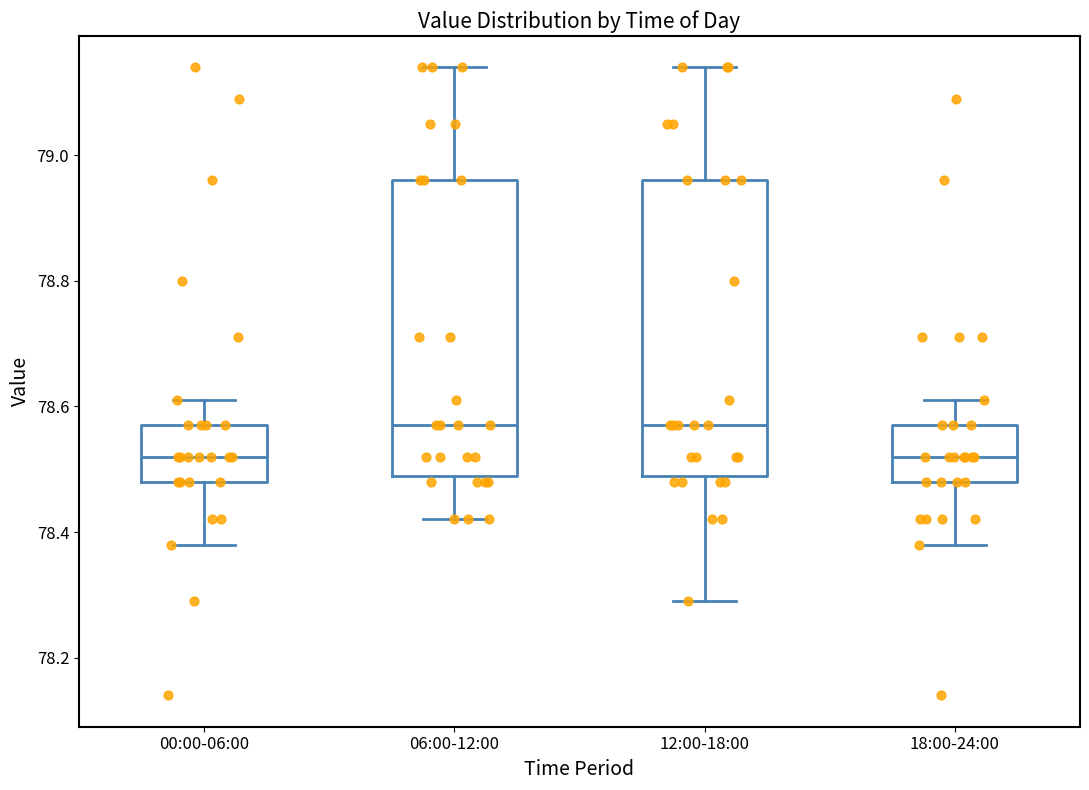

Reading left to right, read every box against the y-axis: the position of its median line, the range the box covers, and the ends of its whiskers. The values are not printed on the chart, so give them approximately, as read against the axis.

00:00-06:00: median 78.52, box 78.48 to 78.58, whiskers 78.38 to 78.62
06:00-12:00: median 78.58, box 78.50 to 78.96, whiskers 78.42 to 79.14
12:00-18:00: median 78.58, box 78.50 to 78.96, whiskers 78.30 to 79.14
18:00-24:00: median 78.52, box 78.48 to 78.58, whiskers 78.38 to 78.62